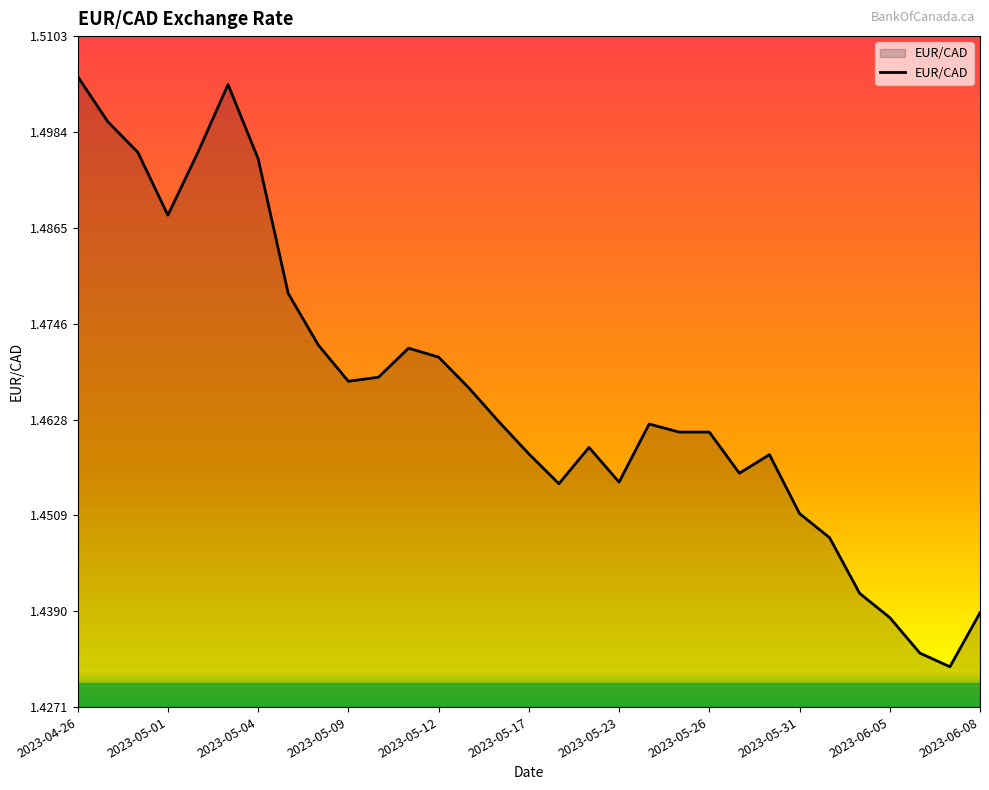

List the labels in order of value, smallest first.

2023-06-07, 2023-06-06, 2023-06-05, 2023-06-08, 2023-06-02, 2023-06-01, 2023-05-31, 2023-05-18, 2023-05-23, 2023-05-29, 2023-05-30, 2023-05-17, 2023-05-19, 2023-05-25, 2023-05-26, 2023-05-24, 2023-05-16, 2023-05-15, 2023-05-09, 2023-05-10, 2023-05-12, 2023-05-11, 2023-05-08, 2023-05-05, 2023-05-01, 2023-05-04, 2023-04-28, 2023-05-02, 2023-04-27, 2023-05-03, 2023-04-26